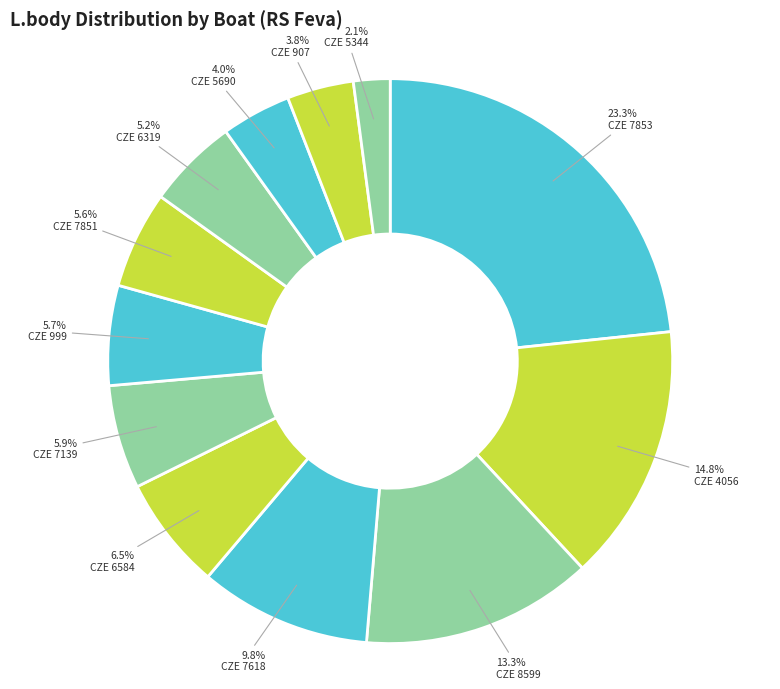

What is the change in value from CZE 5690 to CZE 5344?

-2531